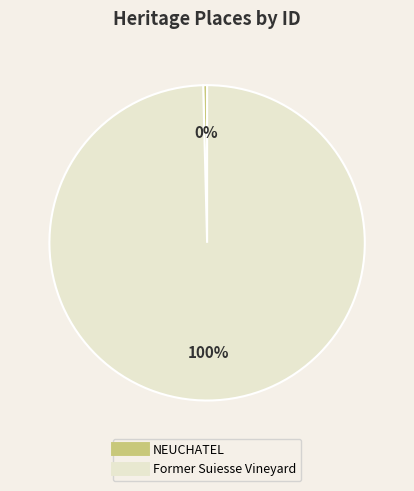

To the nearest percent, what is the average slice percentage?

50%